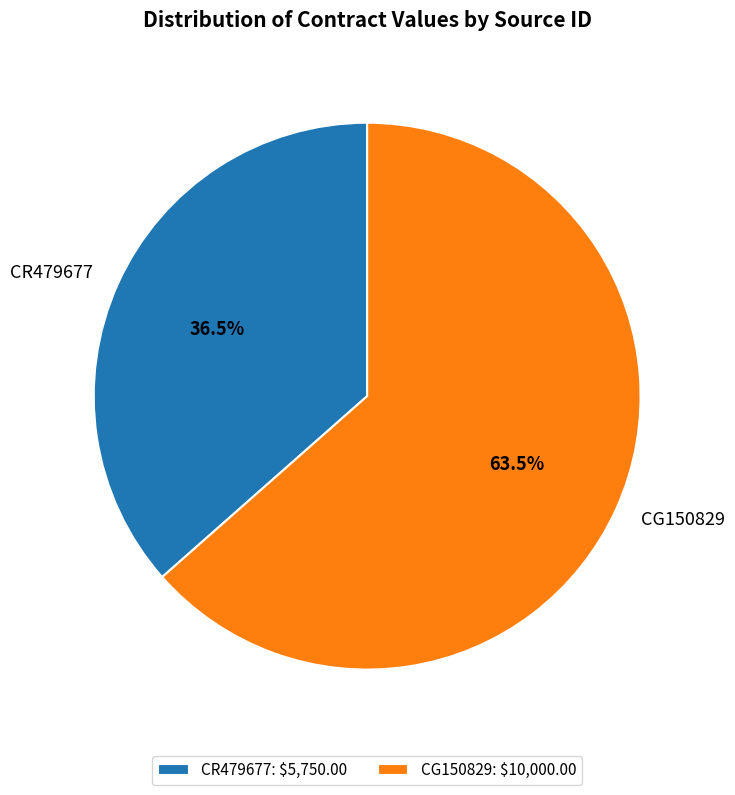

Combined, do CR479677 and CG150829 account for over 50%?

Yes